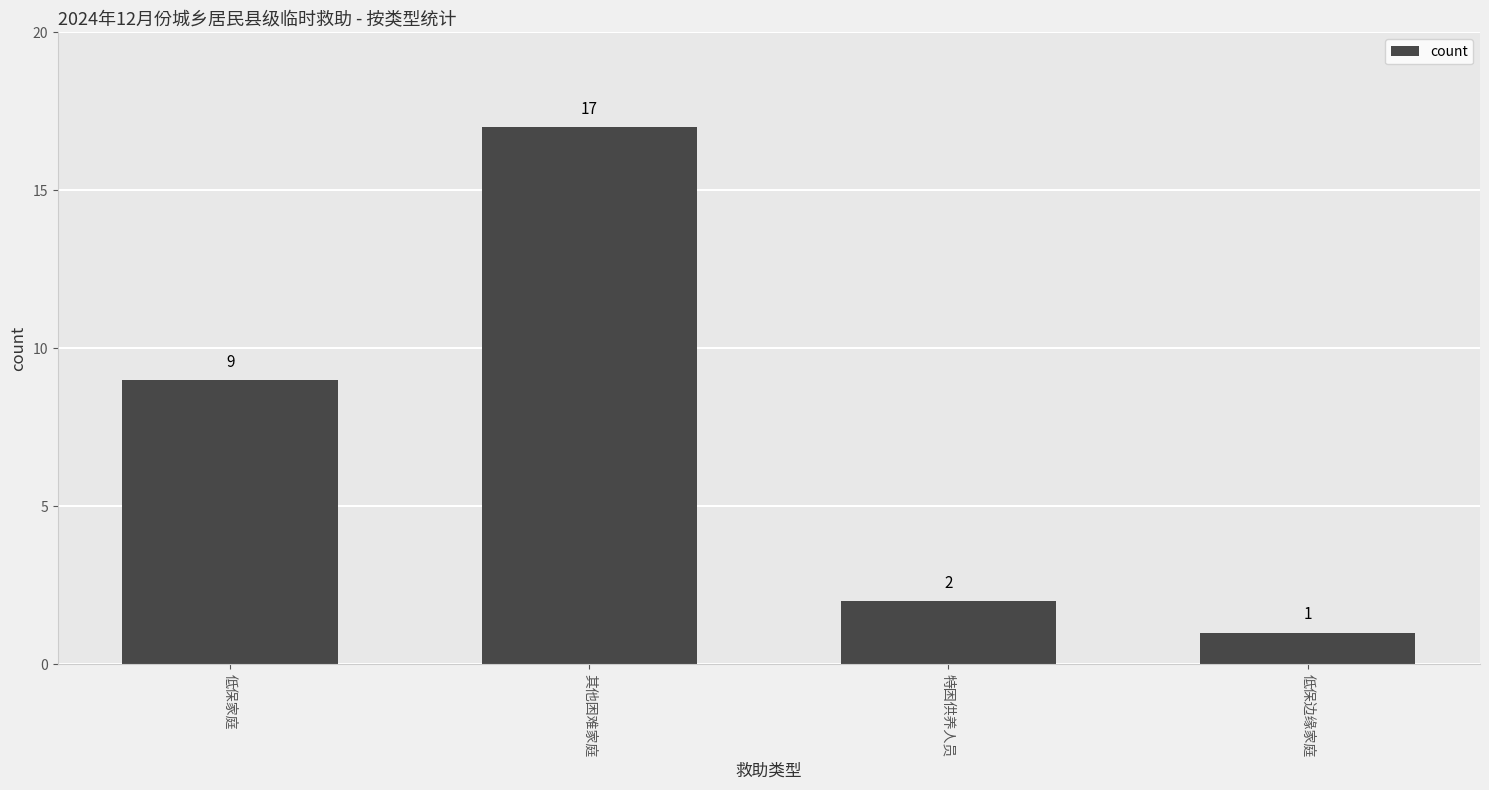

List the labels in order of value, smallest first.

低保边缘家庭, 特困供养人员, 低保家庭, 其他困难家庭